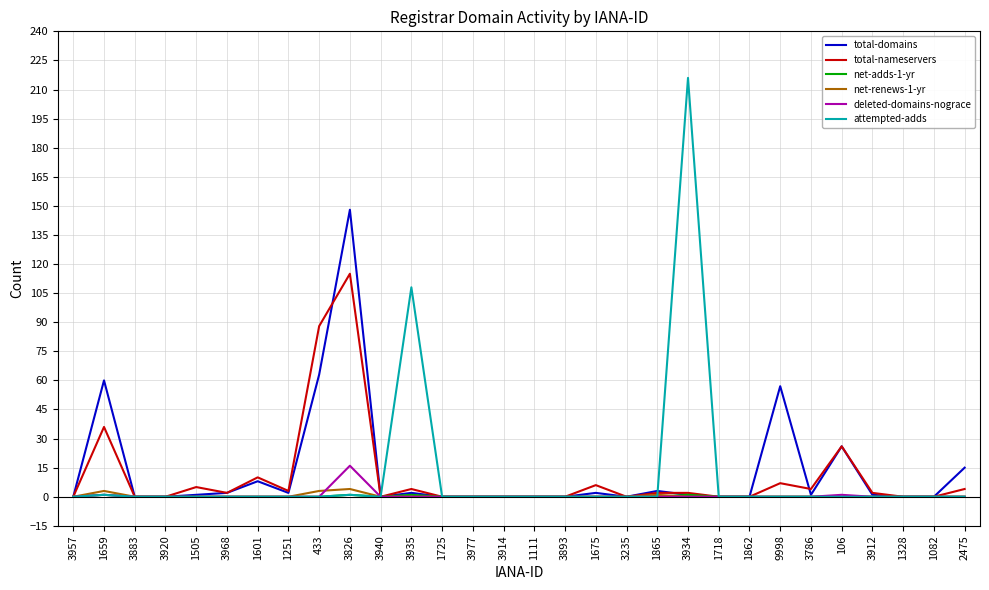

The net-renews-1-yr series shows 0 at 1675. True or false?

True